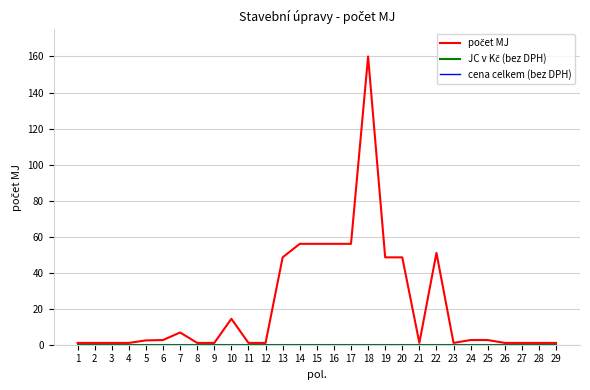

Is it true that cena celkem (bez DPH) equals 0.0 at 19?

True